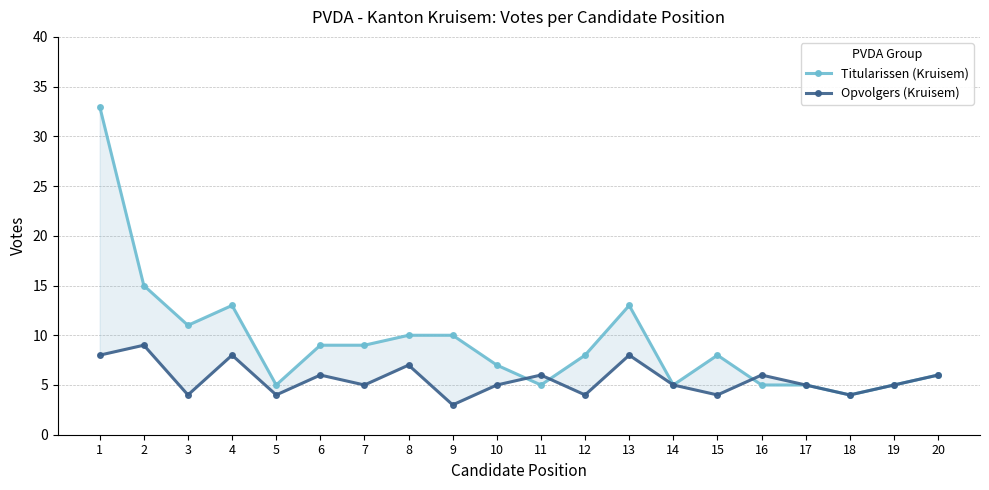

In Titularissen (Kruisem), how many points are lower than both neighbors (excluding endpoints)?

5